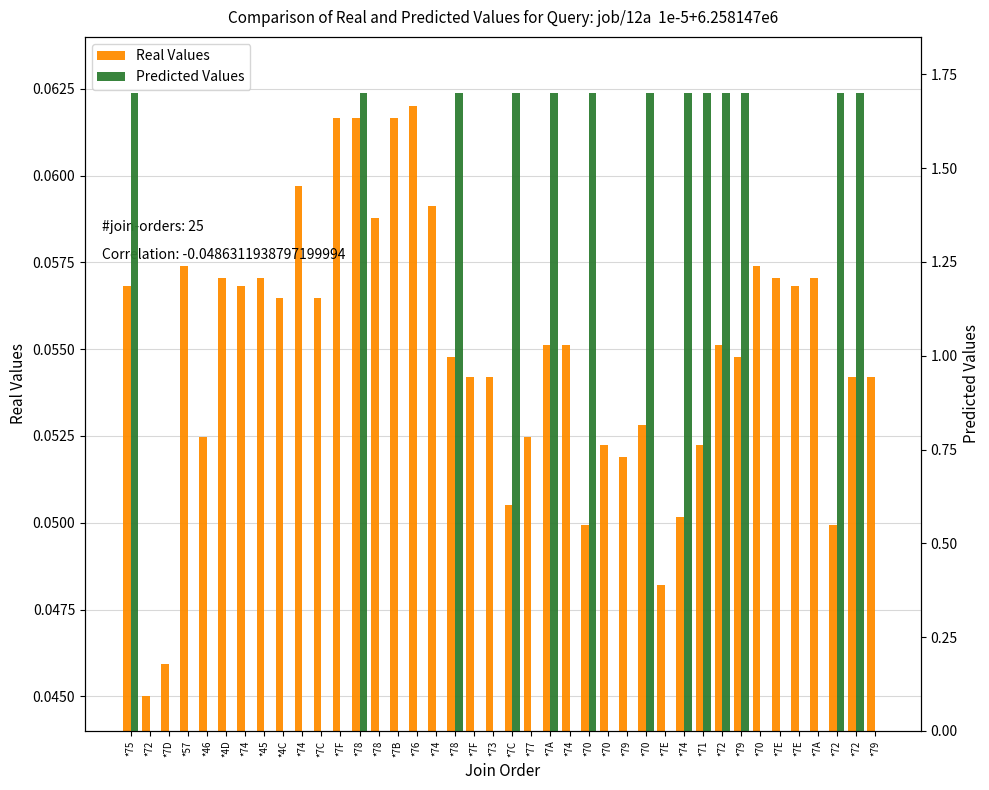

At which label does Predicted Values reach its peak?

*75